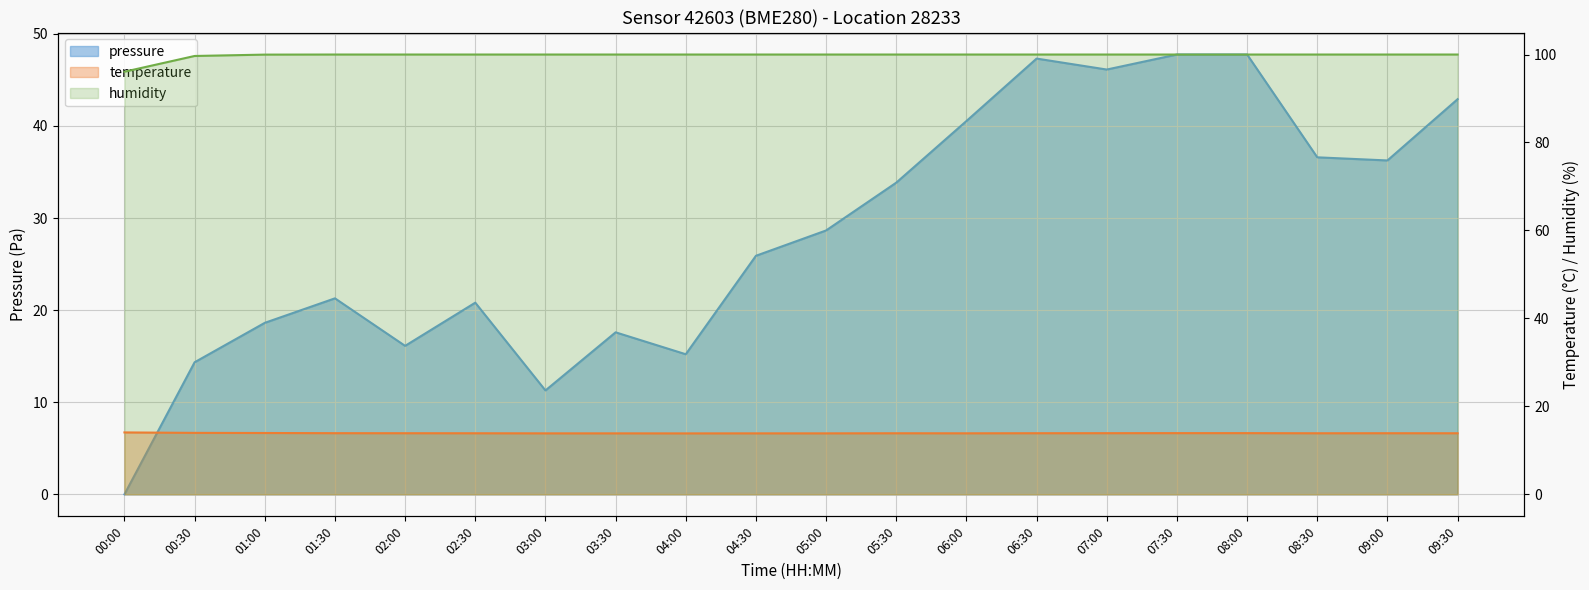

True or false: temperature and humidity cross at least once.

False